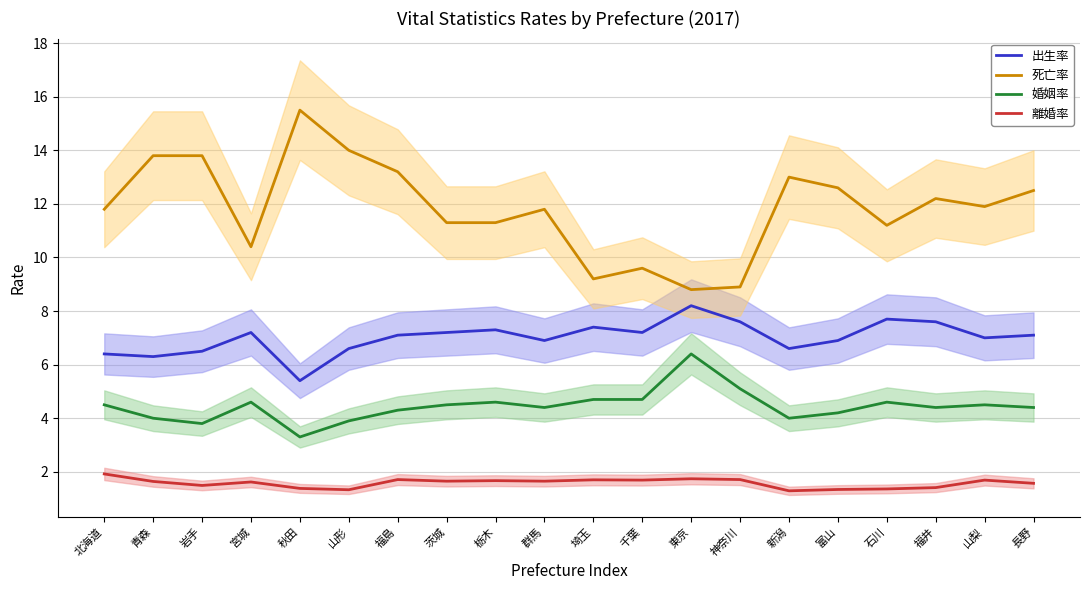

What is the value of the 死亡率 point at the 15th from the left?

13.0